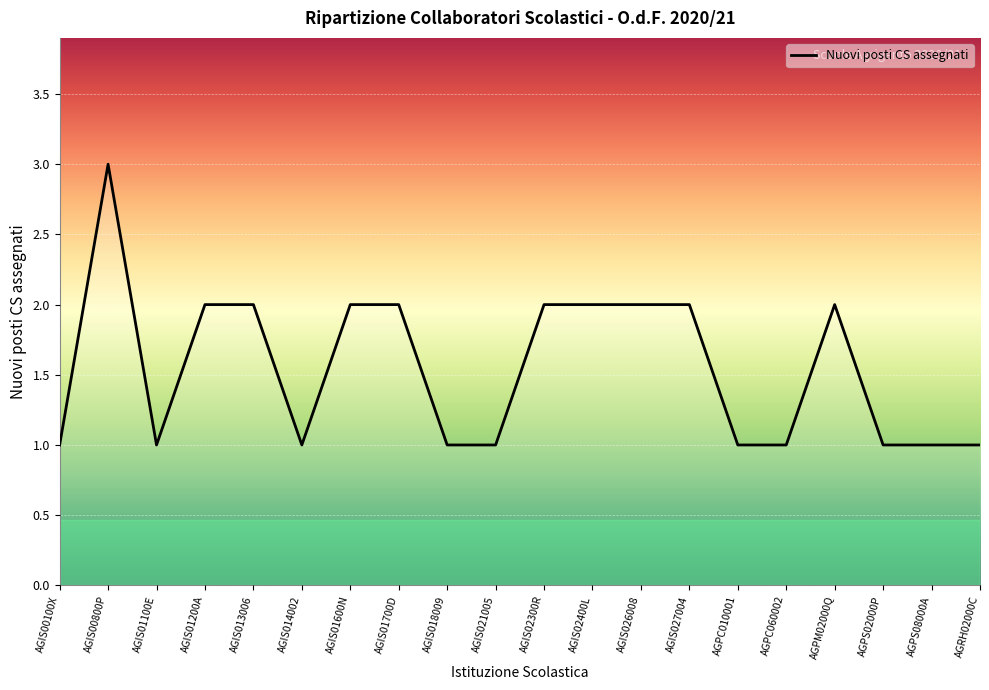

What is the sum of the values at AGIS027004 and AGPC010001?

3